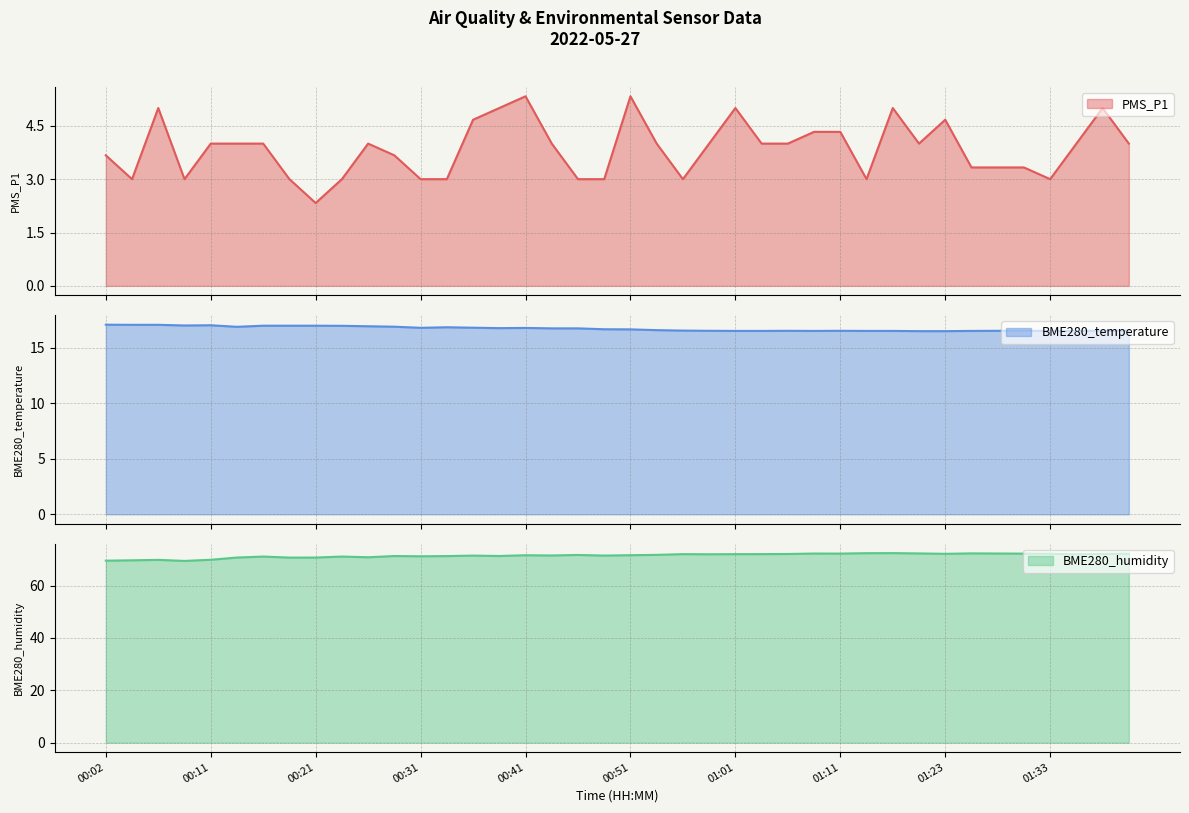

Reading left to right, list all the values displayed in this chart.

PMS_P1: 00:02=3.7	00:04=3.0	00:07=5.0	00:09=3.0	00:11=4.0	00:14=4.0	00:16=4.0	00:19=3.0	00:21=2.3	00:24=3.0	00:26=4.0	00:28=3.7	00:31=3.0	00:33=3.0	00:36=4.7	00:38=5.0	00:41=5.3	00:43=4.0	00:46=3.0	00:48=3.0	00:51=5.3	00:54=4.0	00:56=3.0	00:59=4.0	01:01=5.0	01:04=4.0	01:06=4.0	01:09=4.3	01:11=4.3	01:14=3.0	01:17=5.0	01:20=4.0	01:23=4.7	01:25=3.3	01:28=3.3	01:31=3.3	01:33=3.0	01:36=4.0	01:39=5.0	01:42=4.0
BME280_temperature: 00:02=17.1	00:04=17.1	00:07=17.1	00:09=17.0	00:11=17.0	00:14=16.9	00:16=17.0	00:19=17.0	00:21=17.0	00:24=17.0	00:26=16.9	00:28=16.9	00:31=16.8	00:33=16.9	00:36=16.8	00:38=16.8	00:41=16.8	00:43=16.8	00:46=16.8	00:48=16.7	00:51=16.7	00:54=16.6	00:56=16.6	00:59=16.5	01:01=16.5	01:04=16.5	01:06=16.5	01:09=16.5	01:11=16.5	01:14=16.5	01:17=16.5	01:20=16.5	01:23=16.5	01:25=16.5	01:28=16.5	01:31=16.5	01:33=16.5	01:36=16.5	01:39=16.5	01:42=16.6
BME280_humidity: 00:02=69.5	00:04=69.7	00:07=69.8	00:09=69.4	00:11=69.9	00:14=70.7	00:16=71.1	00:19=70.7	00:21=70.7	00:24=71.1	00:26=70.8	00:28=71.3	00:31=71.2	00:33=71.3	00:36=71.5	00:38=71.3	00:41=71.6	00:43=71.5	00:46=71.7	00:48=71.5	00:51=71.6	00:54=71.8	00:56=72.0	00:59=72.0	01:01=72.0	01:04=72.0	01:06=72.1	01:09=72.3	01:11=72.2	01:14=72.4	01:17=72.4	01:20=72.3	01:23=72.2	01:25=72.3	01:28=72.3	01:31=72.2	01:33=72.2	01:36=72.0	01:39=72.1	01:42=72.2